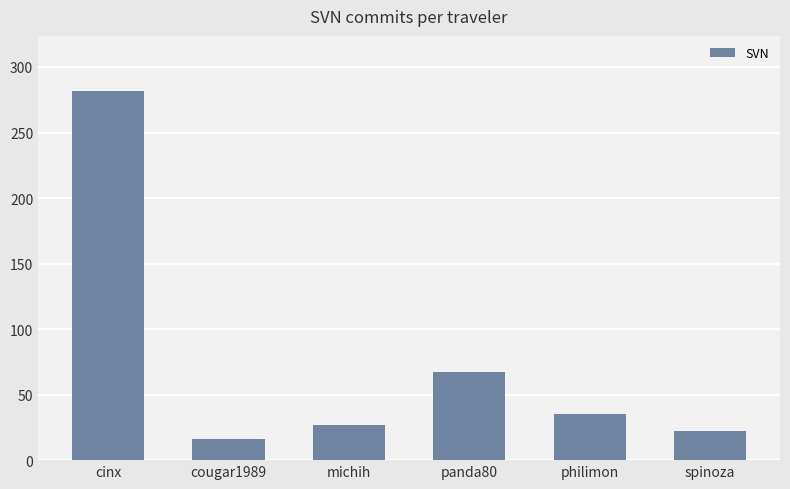

What value does the data have at panda80?

67.6